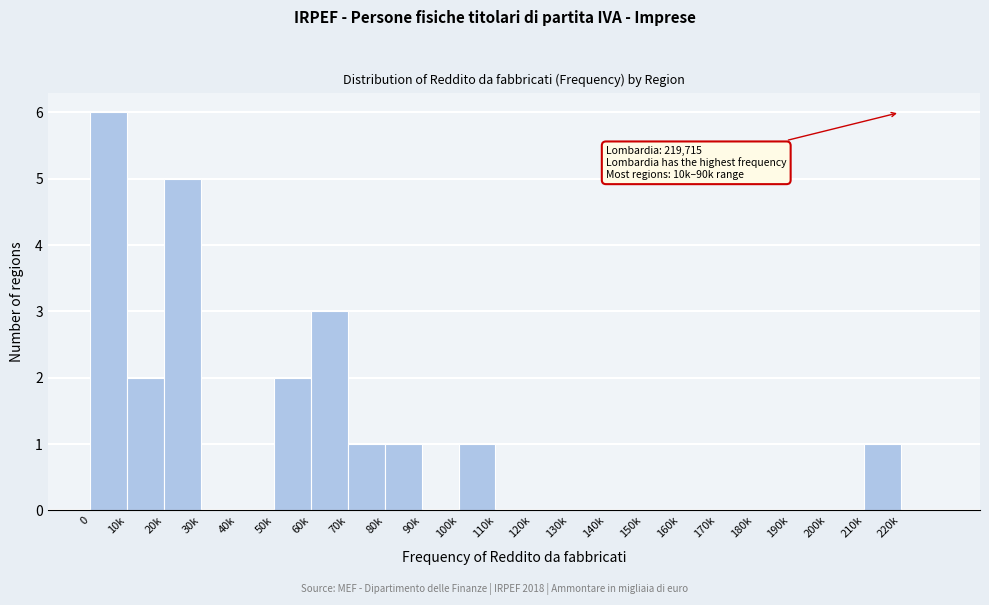

Reading left to right, extract all data points from this chart.

0=6	10k=2	20k=5	30k=0	40k=0	50k=2	60k=3	70k=1	80k=1	90k=0	100k=1	110k=0	120k=0	130k=0	140k=0	150k=0	160k=0	170k=0	180k=0	190k=0	200k=0	210k=1	220k=0